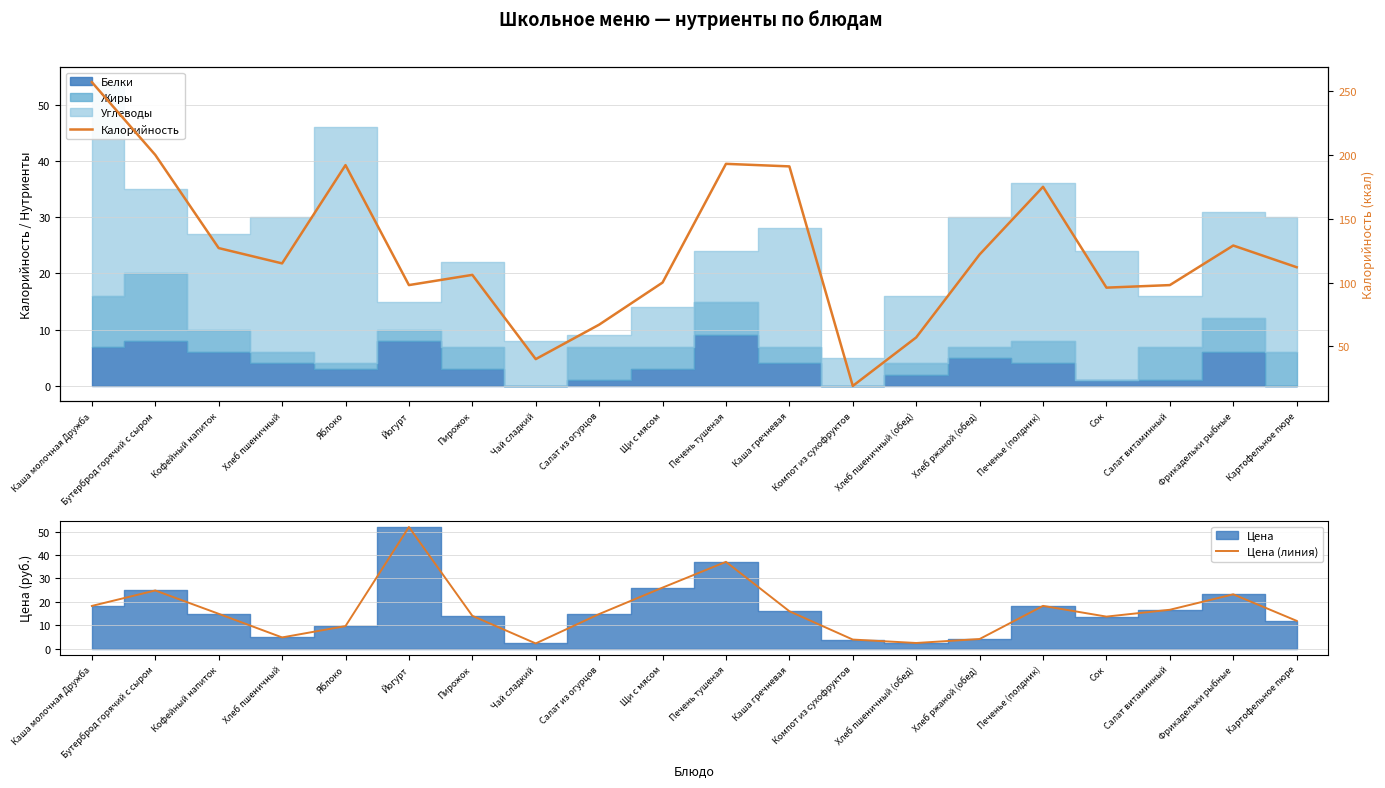

True or false: Калорийность and Цена (линия) intersect in this chart.

False